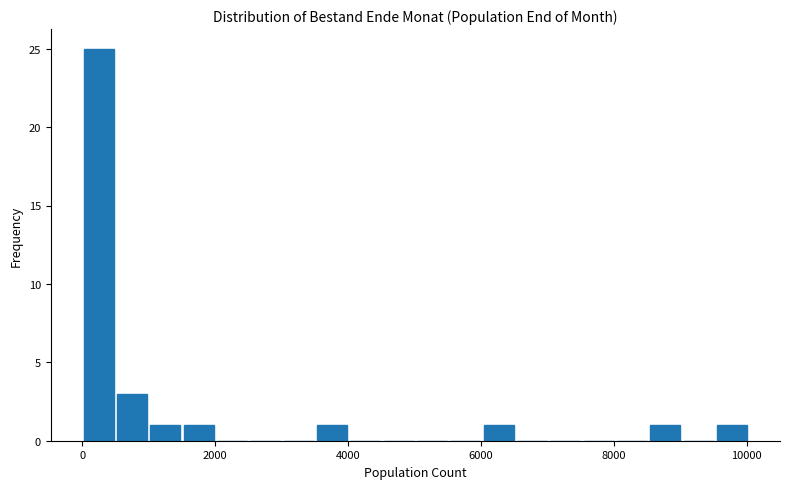

Read against the x-axis, roughly where is the centre of the tallest bar?

200